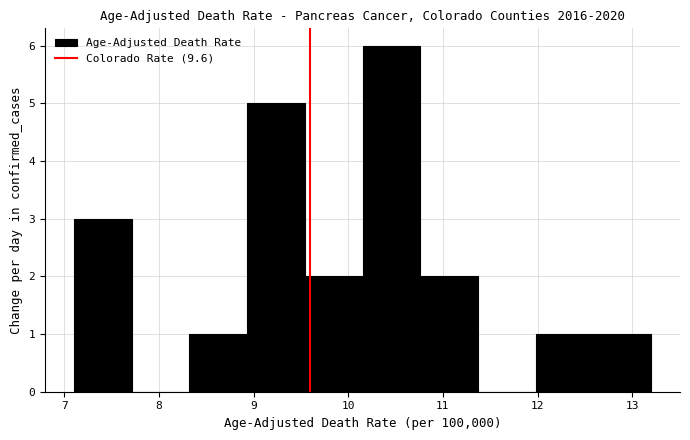

Which range on the x-axis has the tallest bar?

10.15 to 10.76